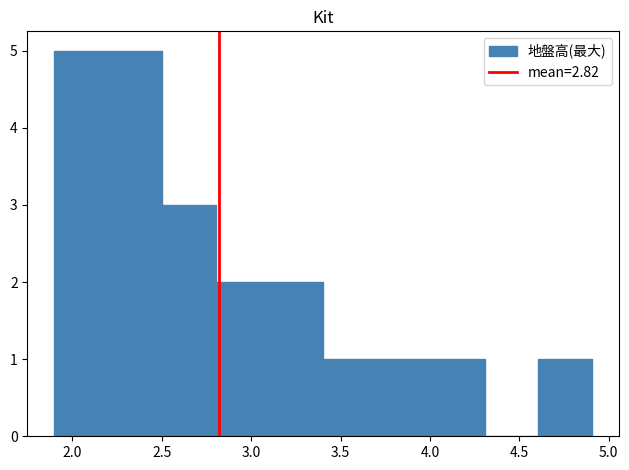

What is the height of the bar covering 4.6 to 4.9 on the x-axis? Neither the bar edges nor the heights are printed on the chart, so give them approximately, as read against the axes.

1